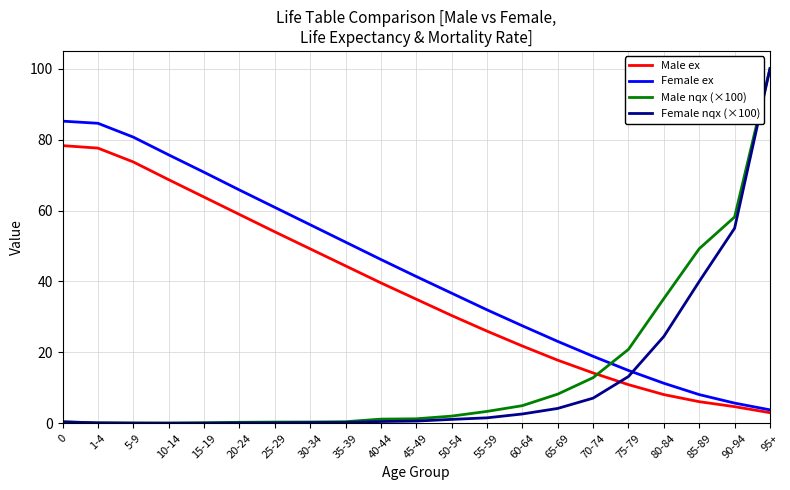

At which category is the sum across all series the highest?

95+